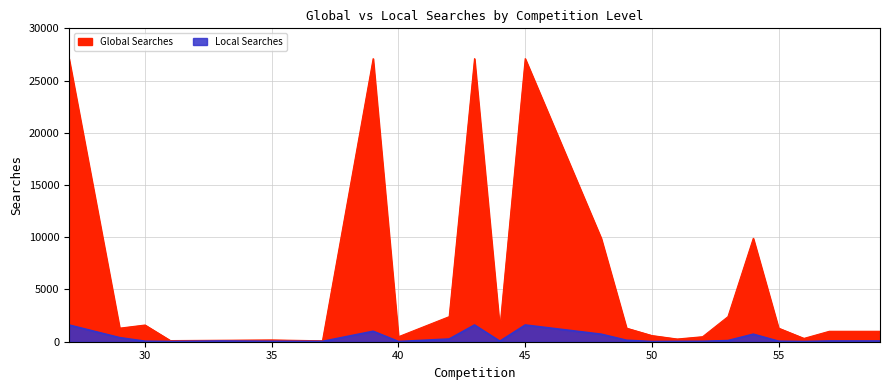

The Local Searches series shows 88 at 30. True or false?

False